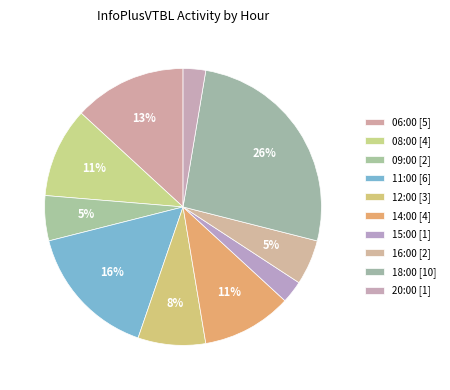

To the nearest percent, what is the difference between the largest and smallest slice percentages?

24%